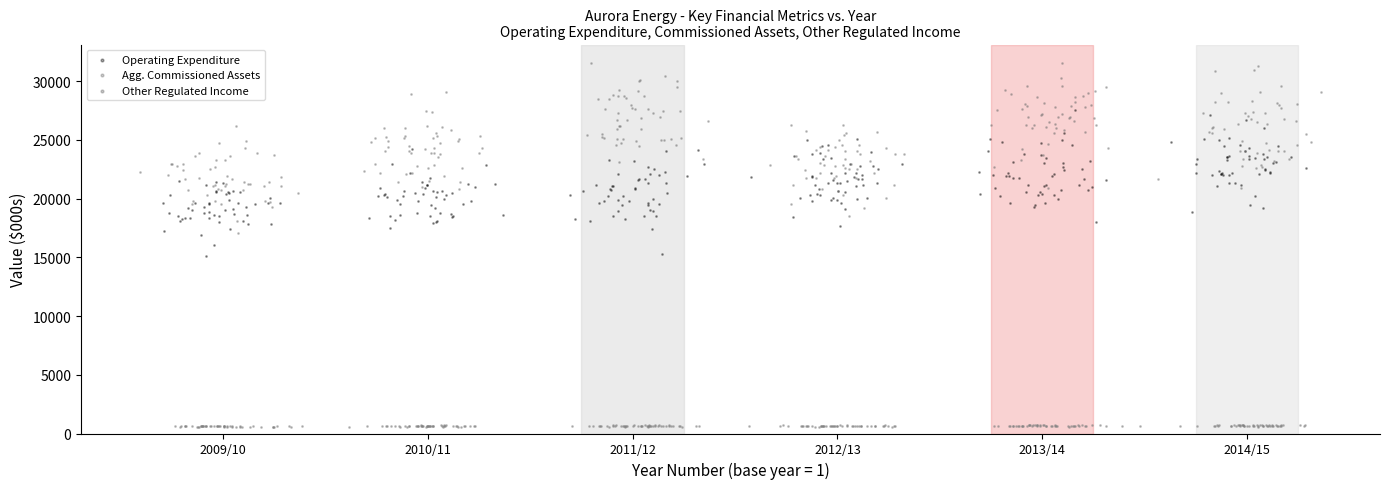

Which series contains the highest Y value?

Agg. Commissioned Assets